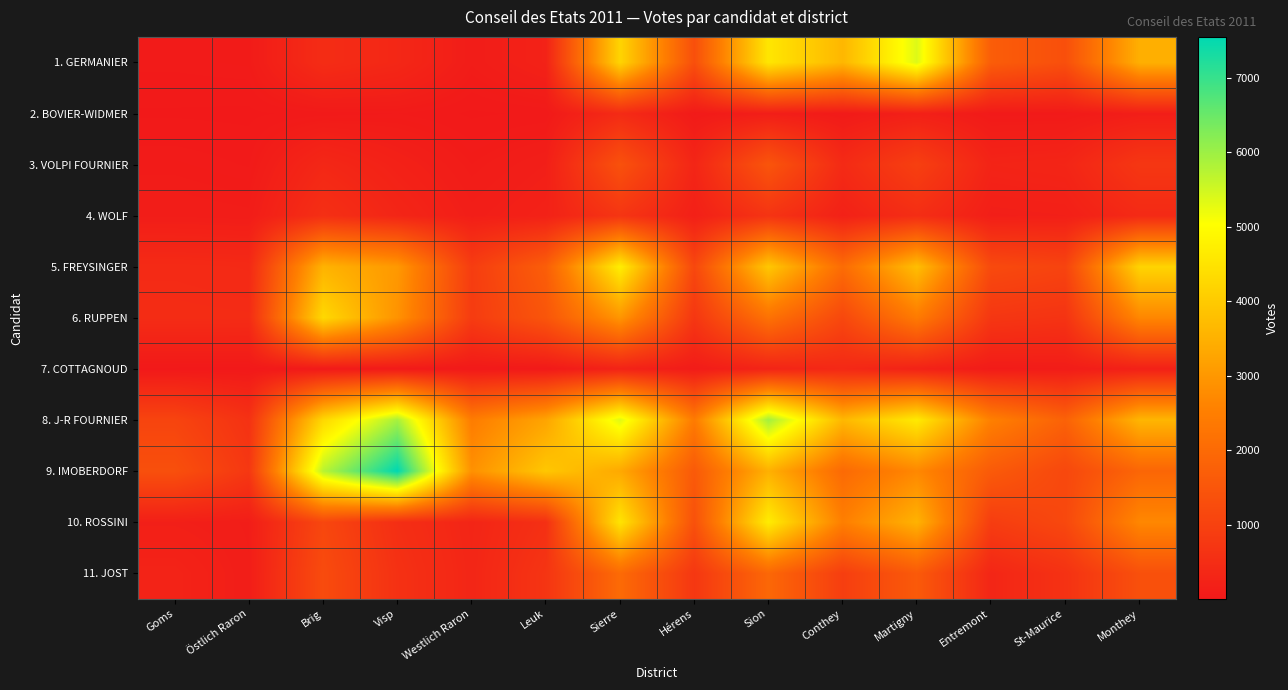

Which label corresponds to the largest value in the chart?

Visp